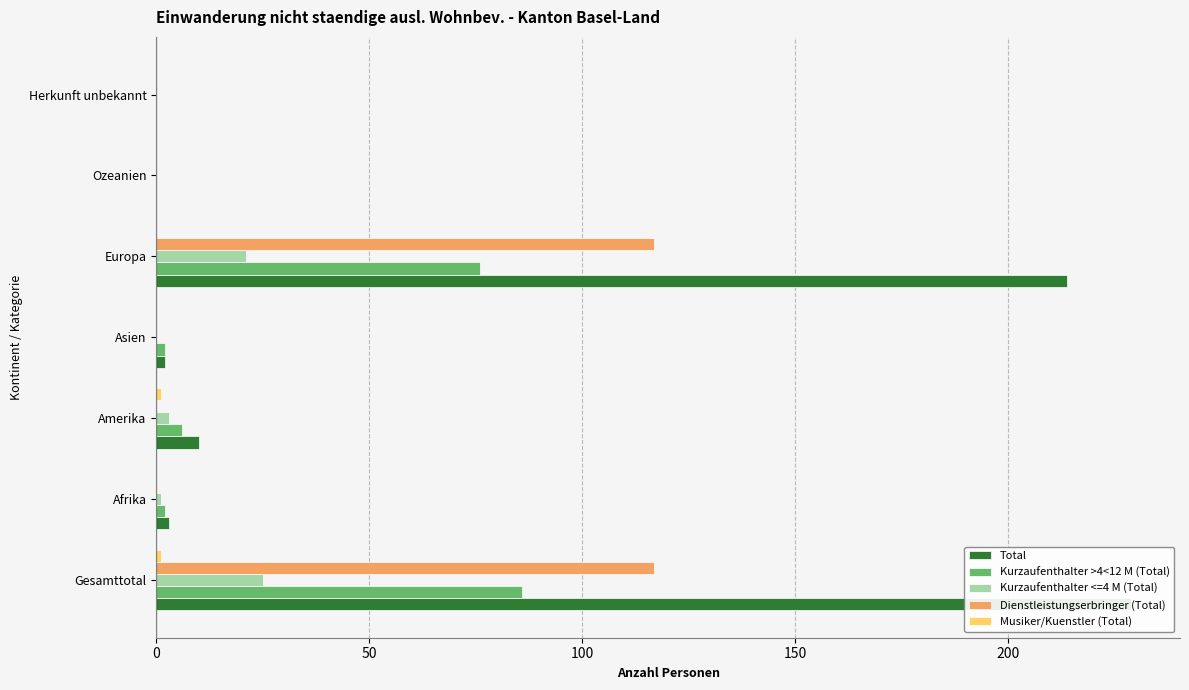

Is it true that Musiker/Kuenstler (Total) equals -1 at Herkunft unbekannt?

False